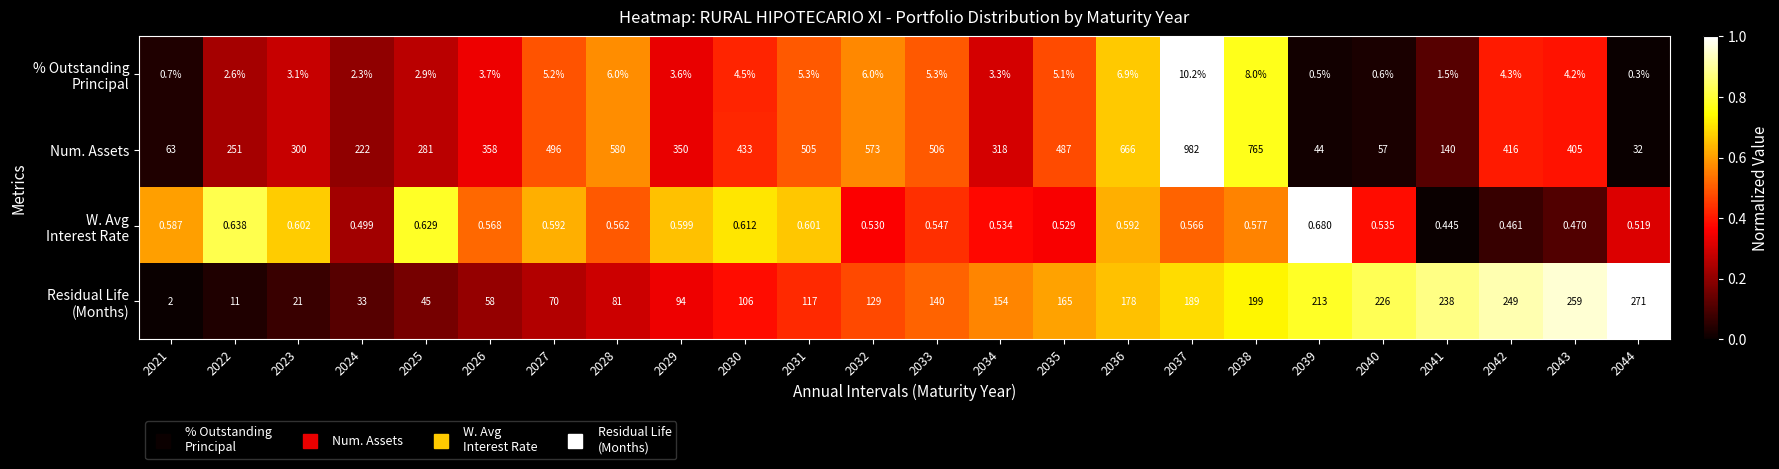

At how many categories does at least one series exceed 0?

24